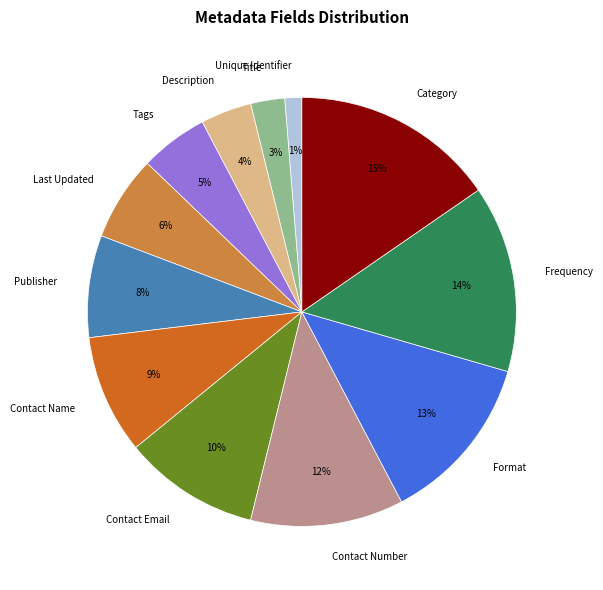

Does any single category account for the majority?

No